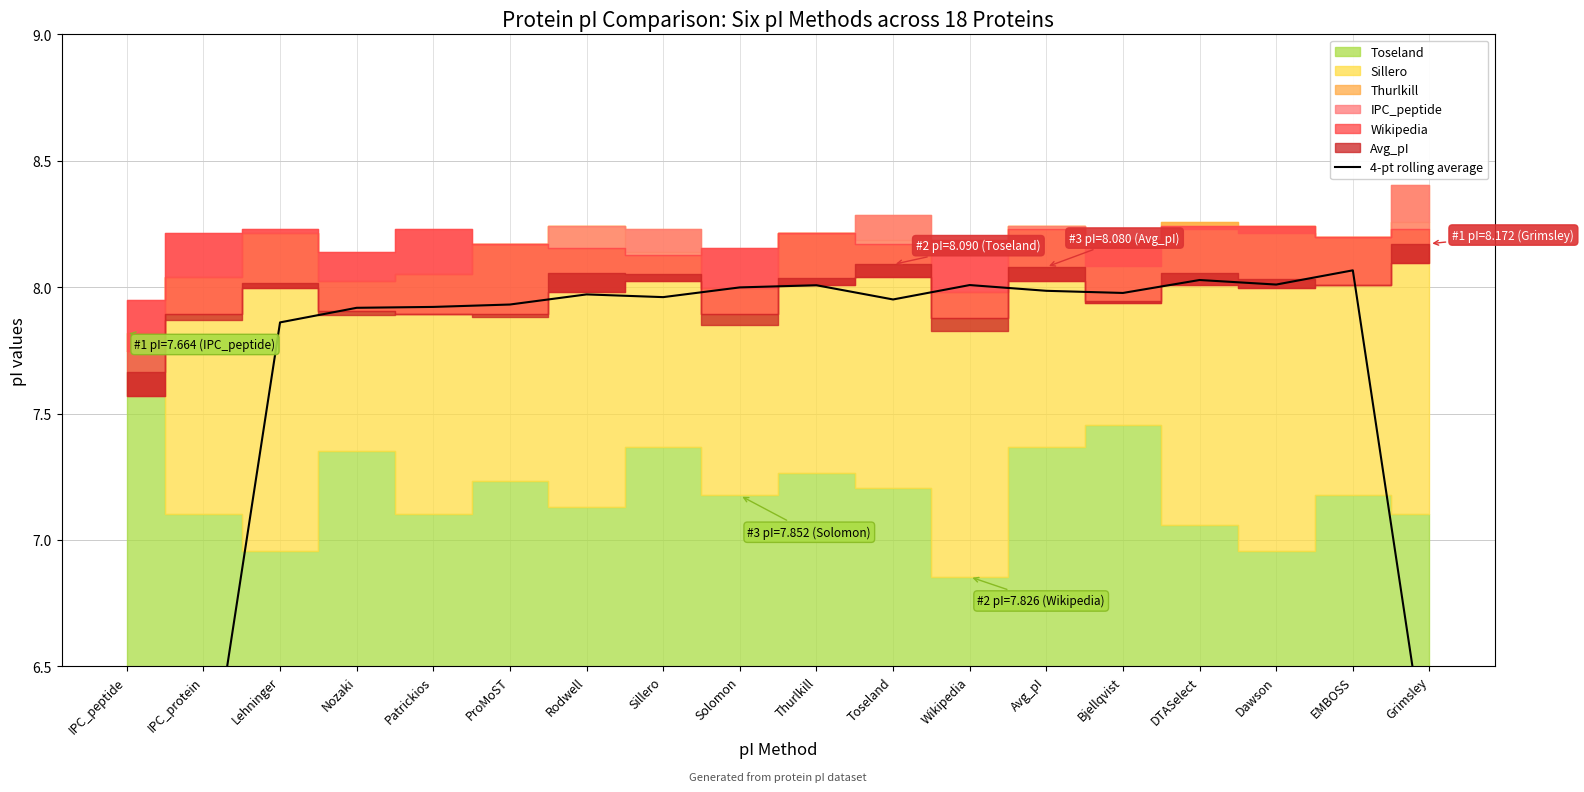

Reading left to right, transcribe all the data shown in this chart.

IPC_peptide=3.9	IPC_protein=5.9	Lehninger=7.9	Nozaki=7.9	Patrickios=7.9	ProMoST=7.9	Rodwell=8.0	Sillero=8.0	Solomon=8.0	Thurlkill=8.0	Toseland=8.0	Wikipedia=8.0	Avg_pI=8.0	Bjellqvist=8.0	DTASelect=8.0	Dawson=8.0	EMBOSS=8.1	Grimsley=6.1